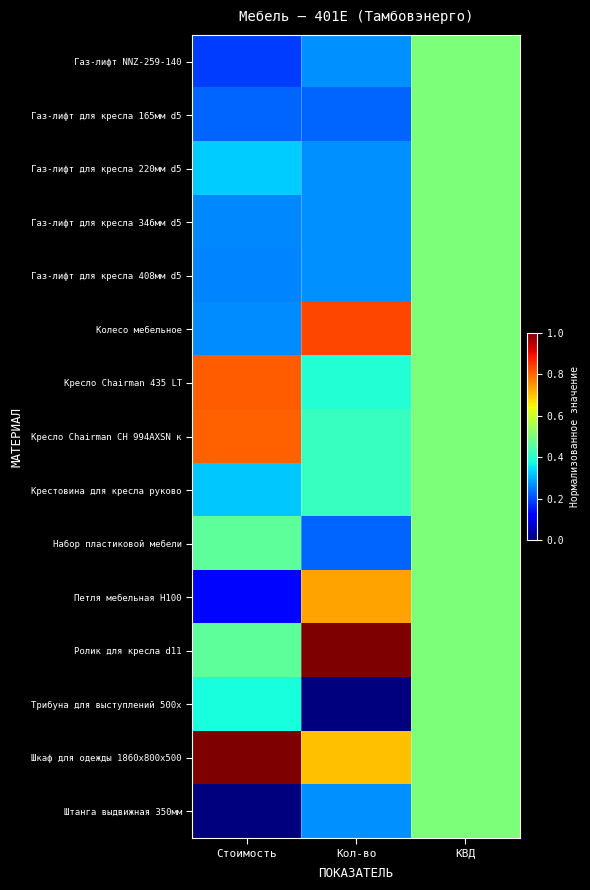

Reading right to left, list all the values displayed in this chart.

Газ-лифт NNZ-259-140: КВД=0.5	Кол-во=0.3	Стоимость=0.2
Газ-лифт для кресла 165мм d5: КВД=0.5	Кол-во=0.2	Стоимость=0.2
Газ-лифт для кресла 220мм d5: КВД=0.5	Кол-во=0.3	Стоимость=0.3
Газ-лифт для кресла 346мм d5: КВД=0.5	Кол-во=0.3	Стоимость=0.3
Газ-лифт для кресла 408мм d5: КВД=0.5	Кол-во=0.3	Стоимость=0.3
Колесо мебельное: КВД=0.5	Кол-во=0.8	Стоимость=0.3
Кресло Chairman 435 LT: КВД=0.5	Кол-во=0.4	Стоимость=0.8
Кресло Chairman СН 994AXSN к: КВД=0.5	Кол-во=0.4	Стоимость=0.8
Крестовина для кресла руково: КВД=0.5	Кол-во=0.4	Стоимость=0.3
Набор пластиковой мебели: КВД=0.5	Кол-во=0.2	Стоимость=0.5
Петля мебельная Н100: КВД=0.5	Кол-во=0.7	Стоимость=0.1
Ролик для кресла d11: КВД=0.5	Кол-во=1.0	Стоимость=0.5
Трибуна для выступлений 500х: КВД=0.5	Кол-во=0.0	Стоимость=0.4
Шкаф для одежды 1860х800х500: КВД=0.5	Кол-во=0.7	Стоимость=1.0
Штанга выдвижная 350мм: КВД=0.5	Кол-во=0.3	Стоимость=0.0